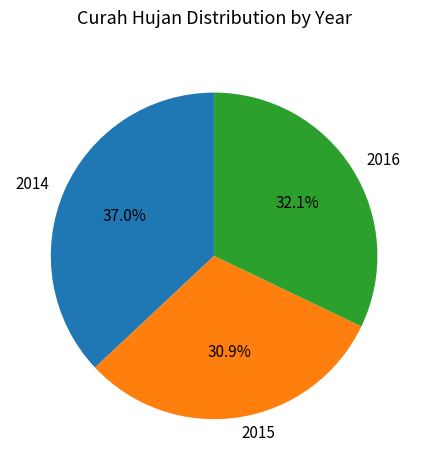

To the nearest percent, what is the difference between the largest and smallest slice percentages?

6%